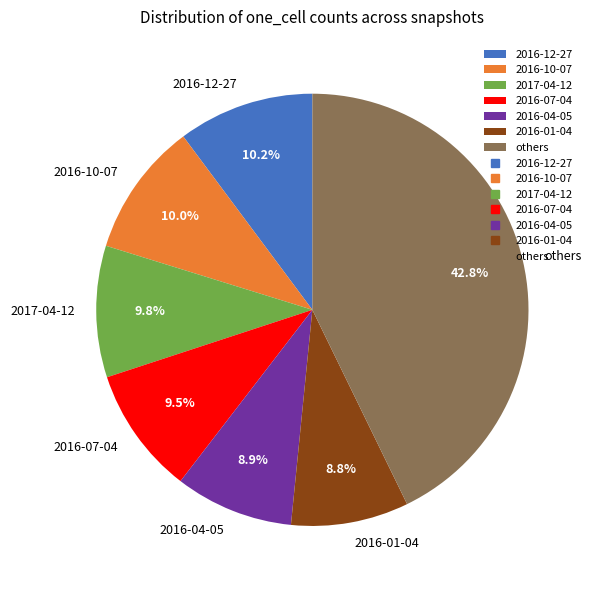

Is there any slice that represents more than half of the pie?

No